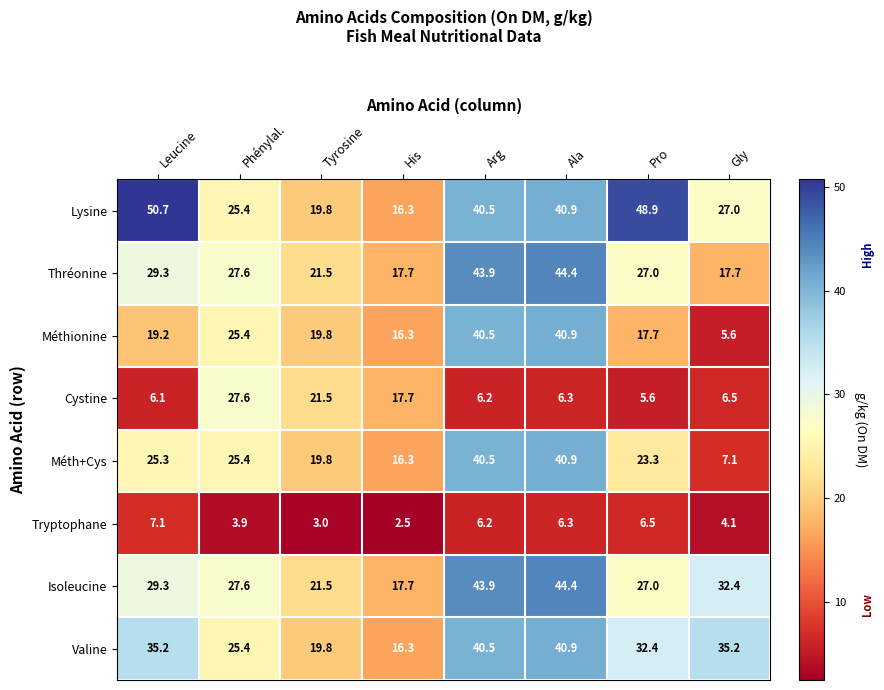

Where is Méth+Cys nearest to the value 24?

Pro